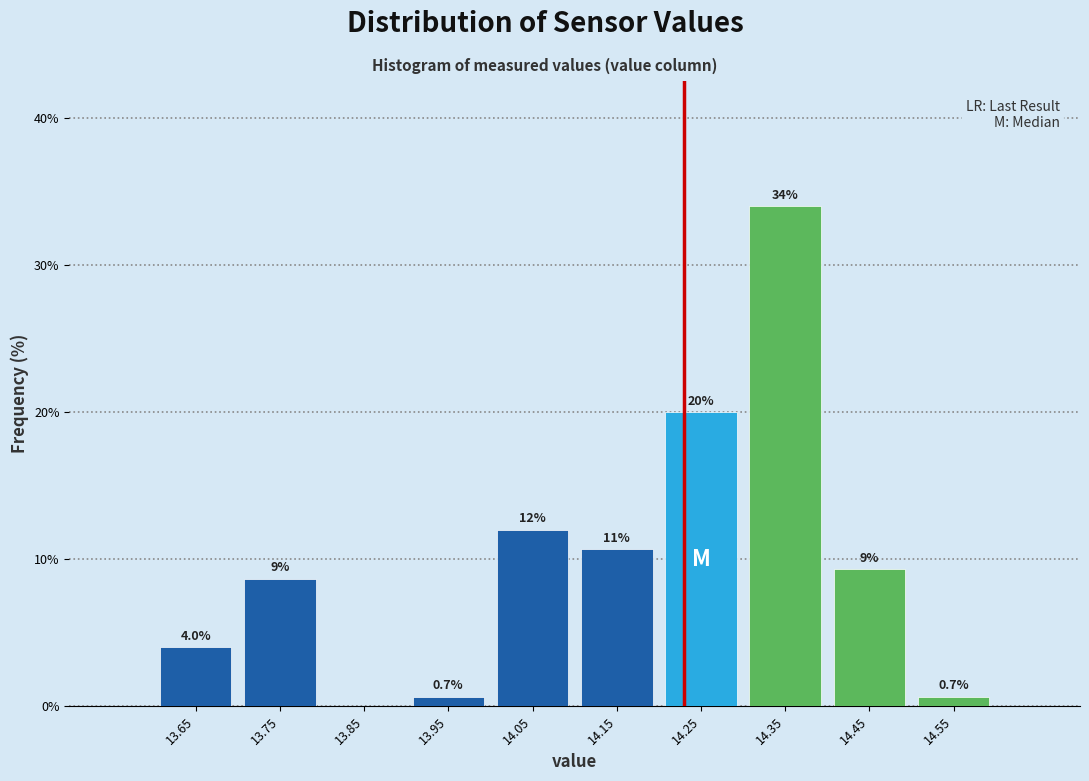

Which range on the x-axis has the tallest bar?

14.3 to 14.4